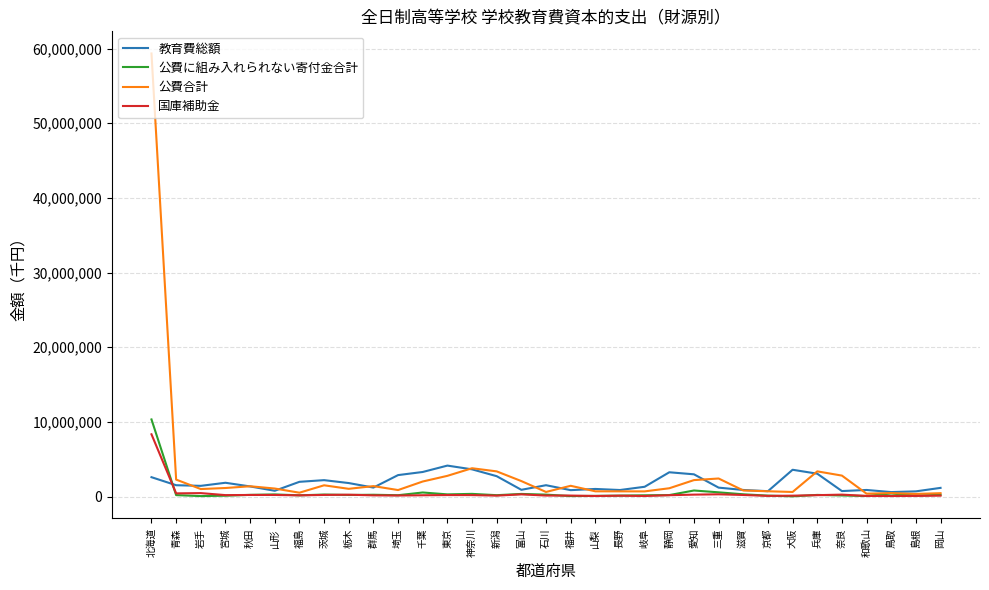

Which series changed the most between 長野 and 三重?

公費合計